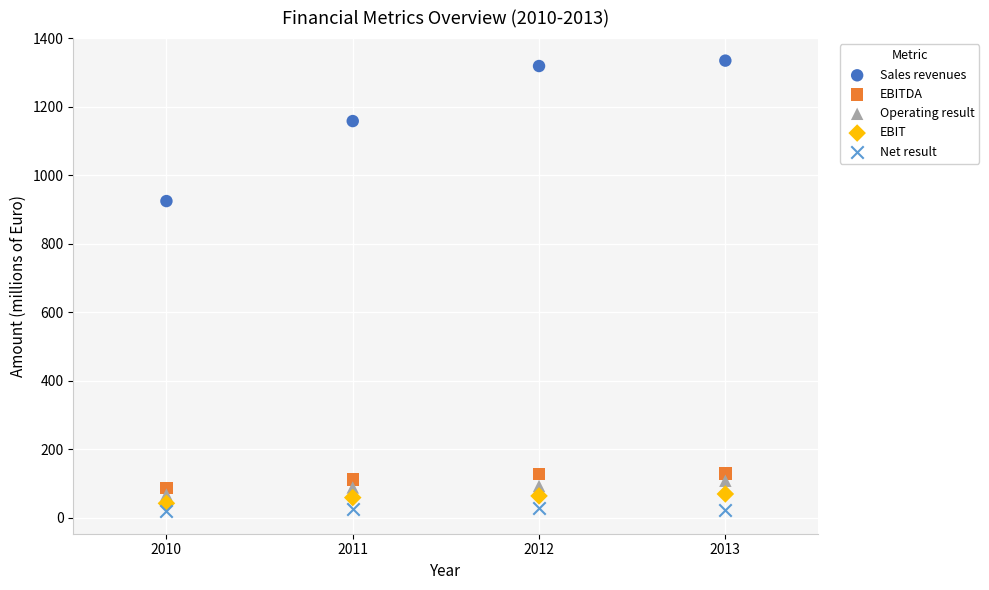

Which series has the widest spread of Y values?

Sales revenues